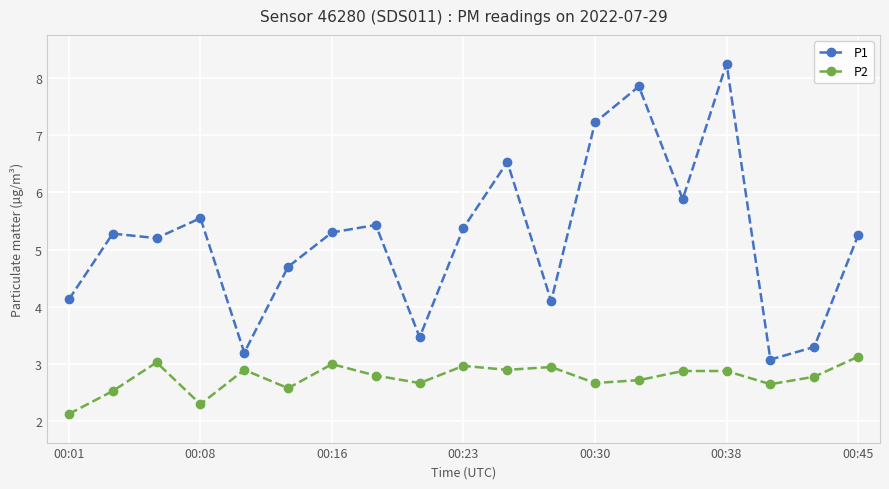

Rank the series by their maximum value, from highest to lowest.

P1, P2